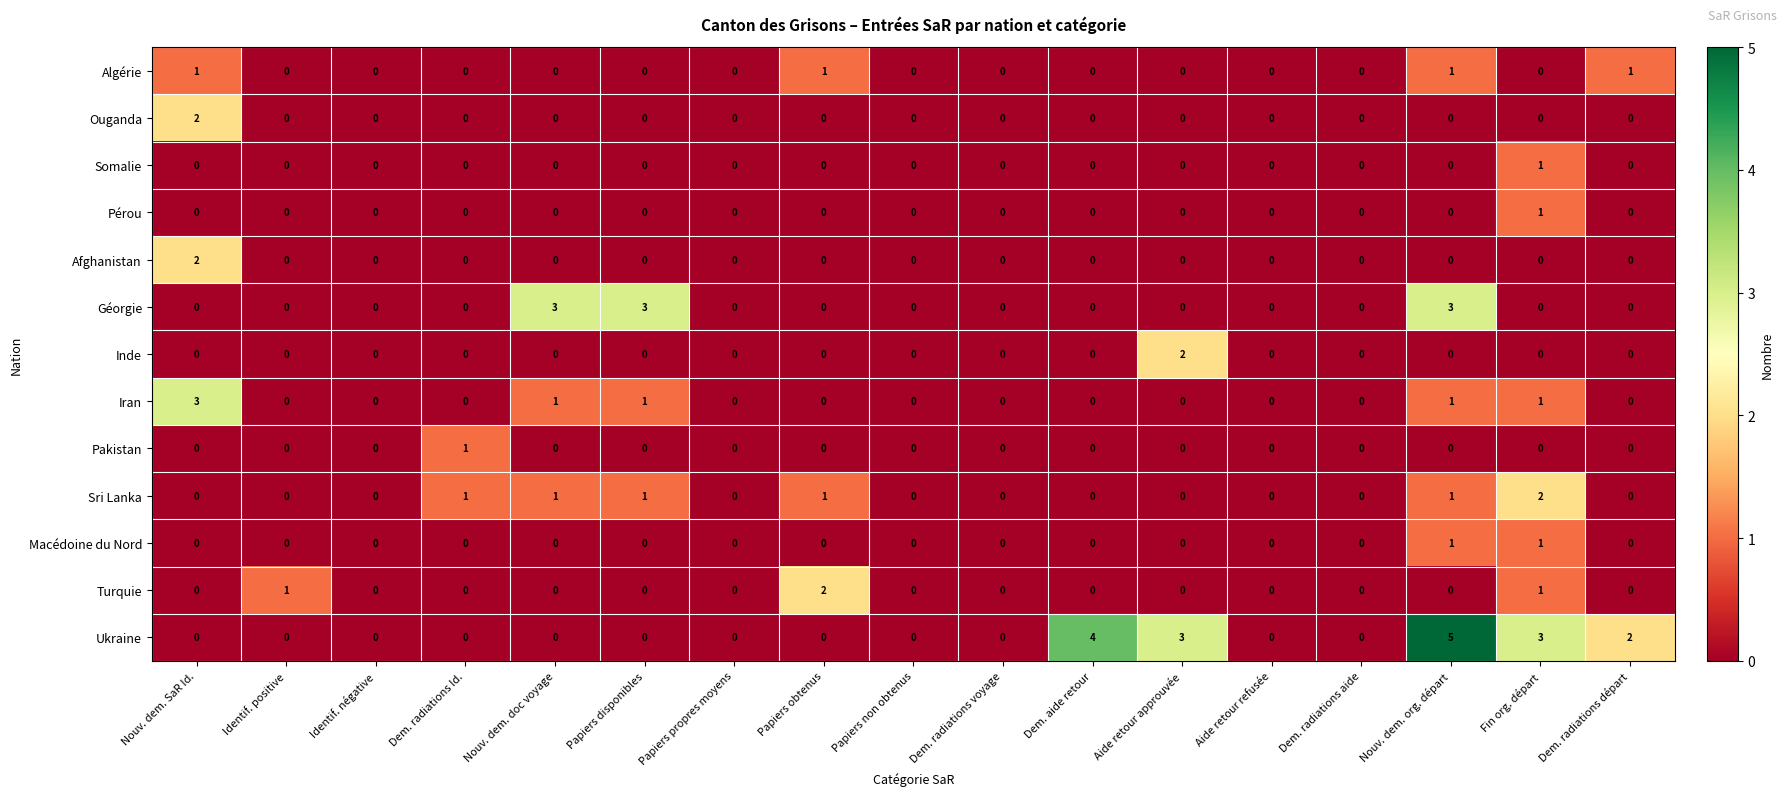

At which category does the chart reach its peak across all series?

Nouv. dem. org. départ